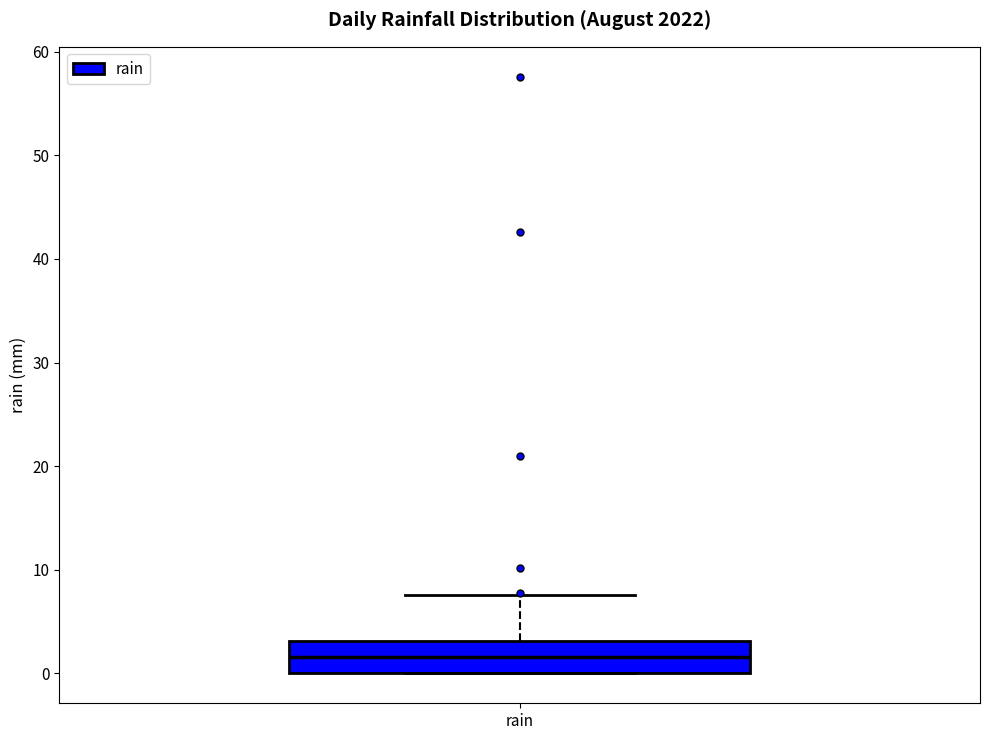

Where is the upper edge of the box for rain on the y-axis? The values are not printed on the chart, so give them approximately, as read against the axis.

3